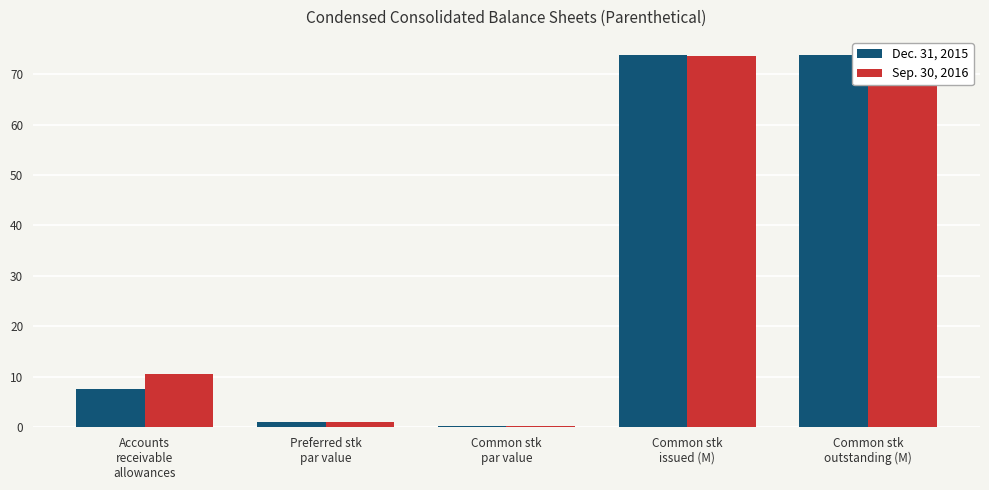

Are the bars grouped side by side (vs. stacked)?

Yes